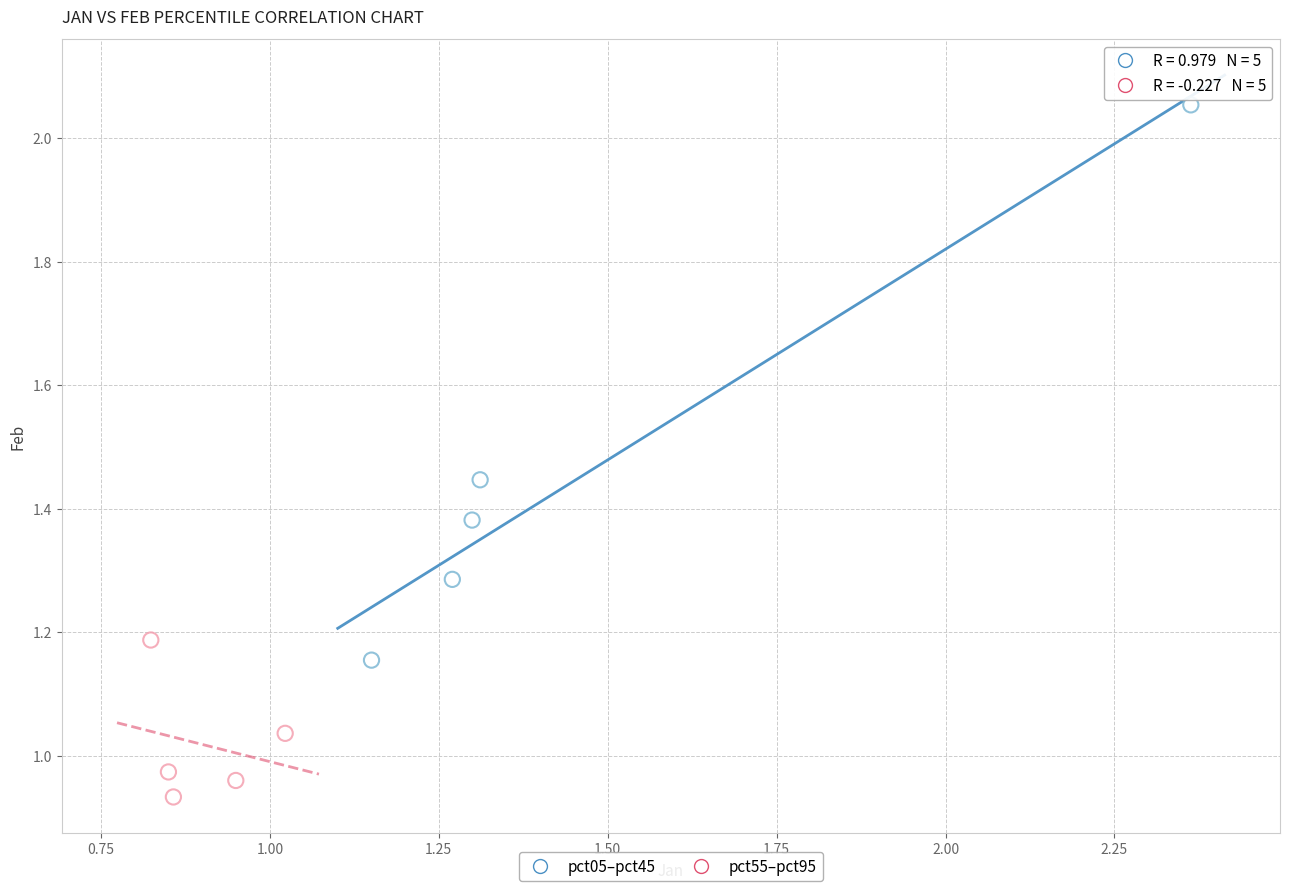

Which series reaches the minimum Y coordinate?

pct55–pct95